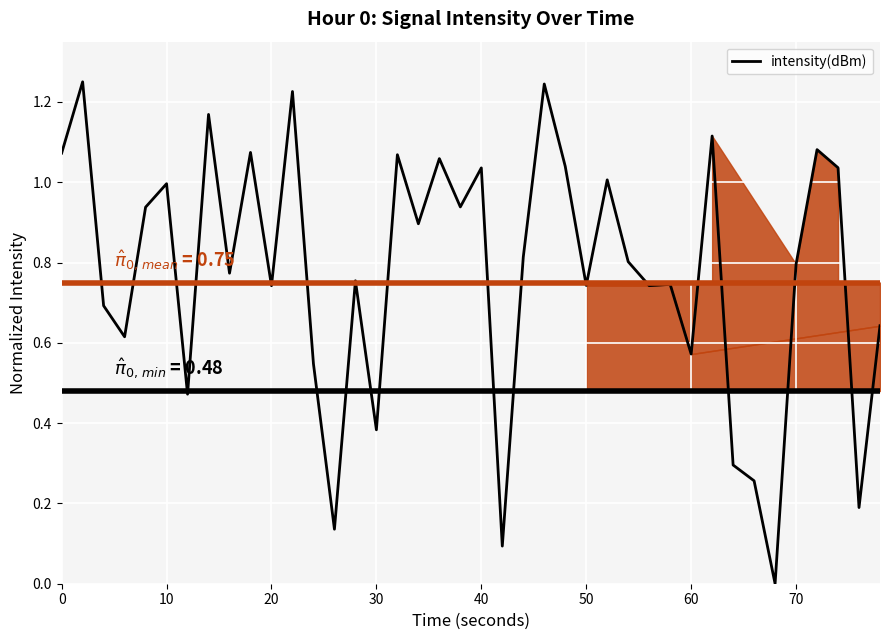

True or false: the data shows 1.1 at 70.

False